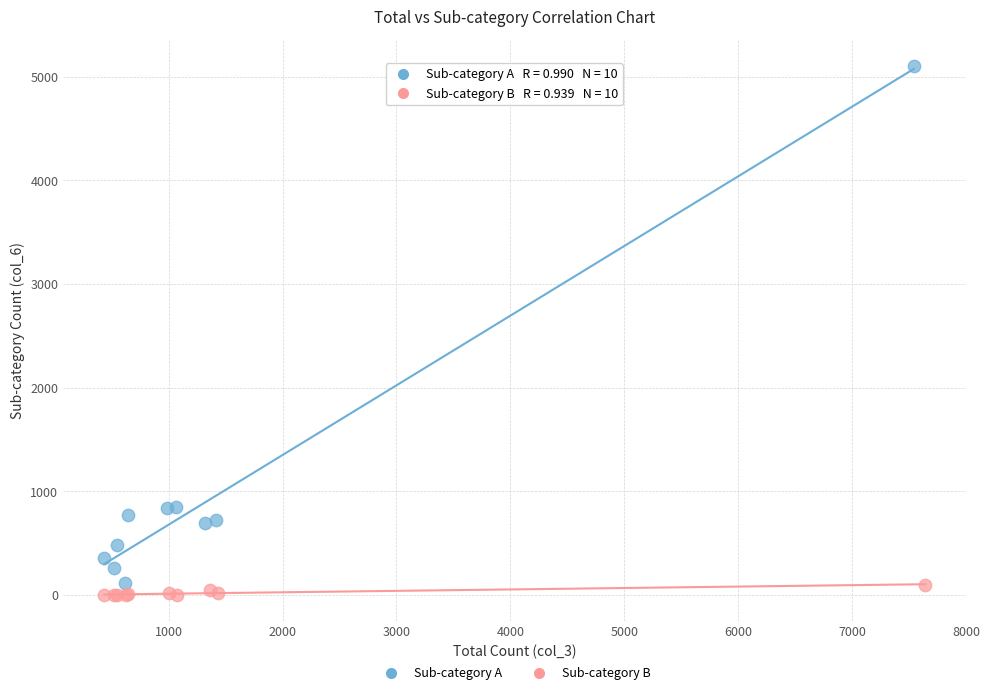

Which series has the widest spread of Y values?

Sub-category A